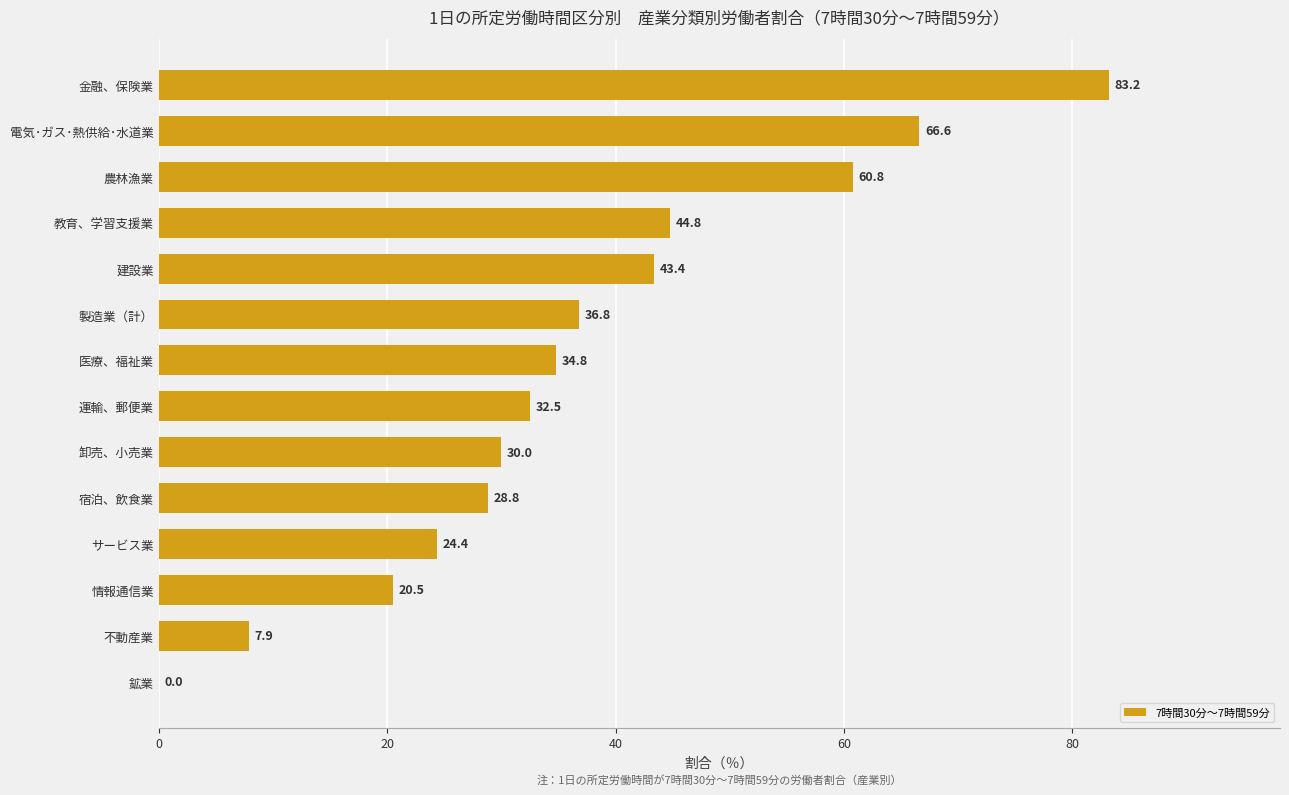

What is the sum of all values?

514.5